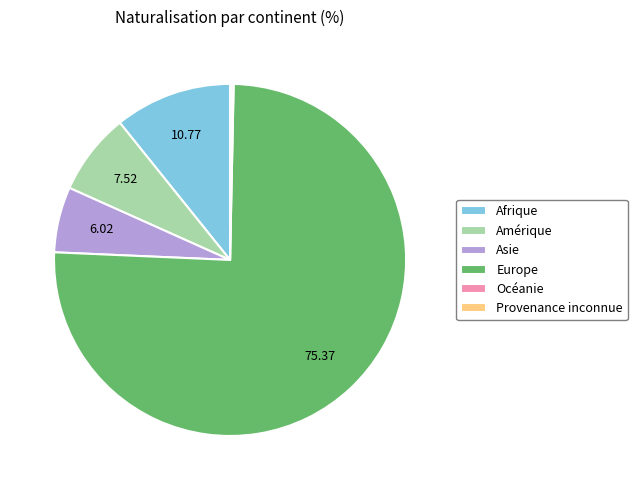

Does Afrique represent more than half of the total?

No